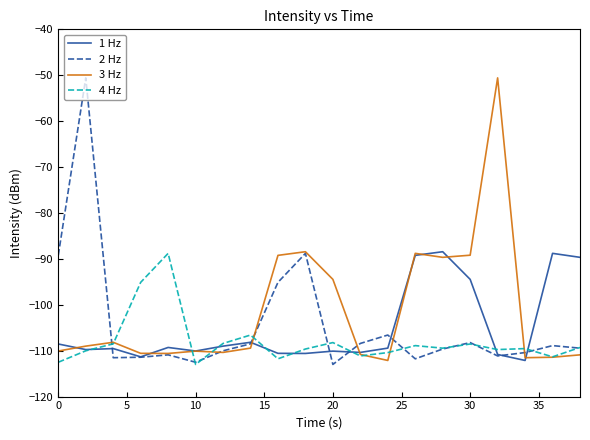

What is the minimum value for 4 Hz?

-113.0